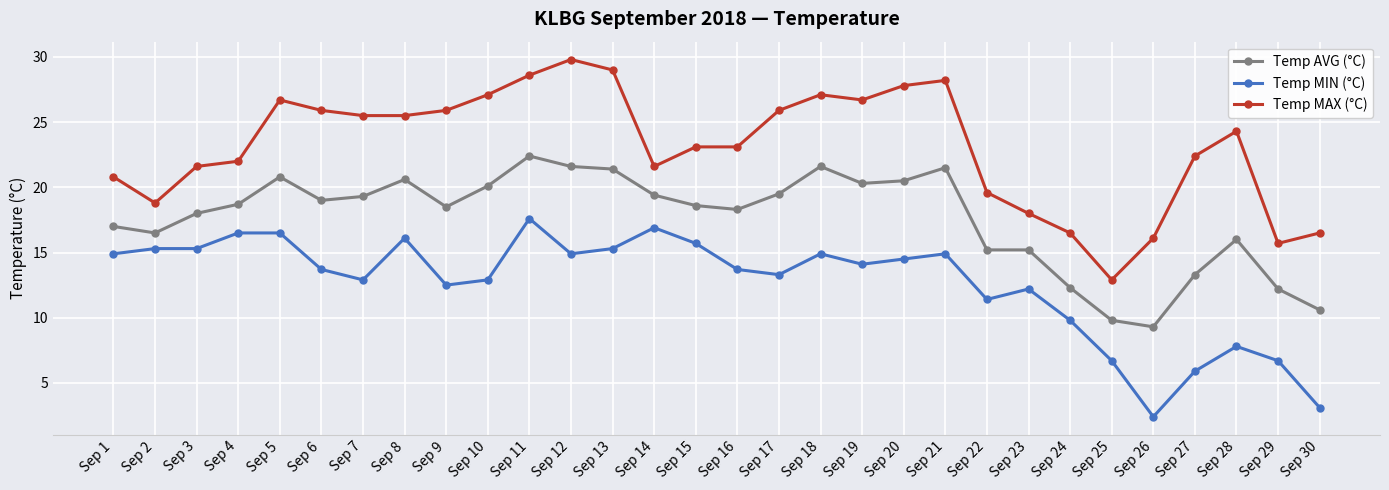

What is the value of the Temp MAX (°C) point at the 18th from the left?

27.1